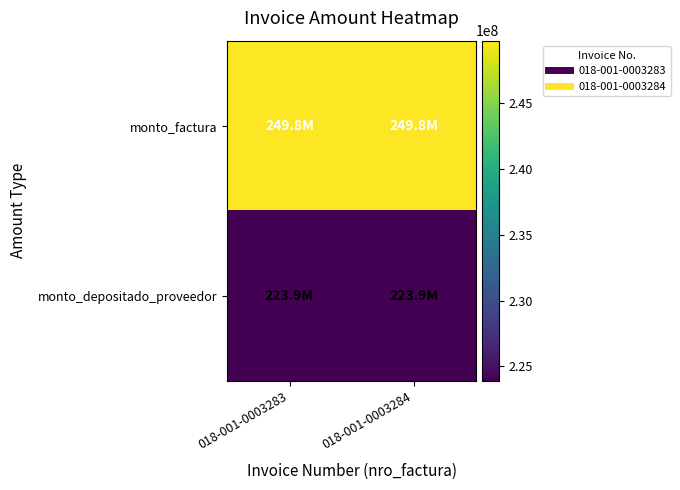

How many distinct data groups are displayed?

2